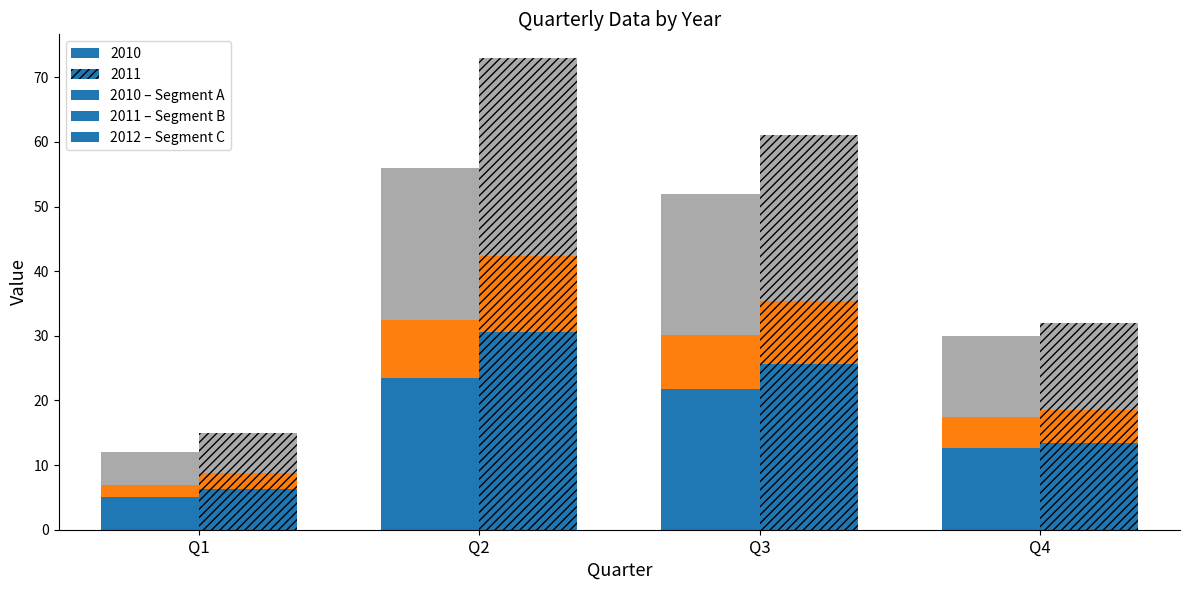

At which category is the sum across all series the highest?

Q2